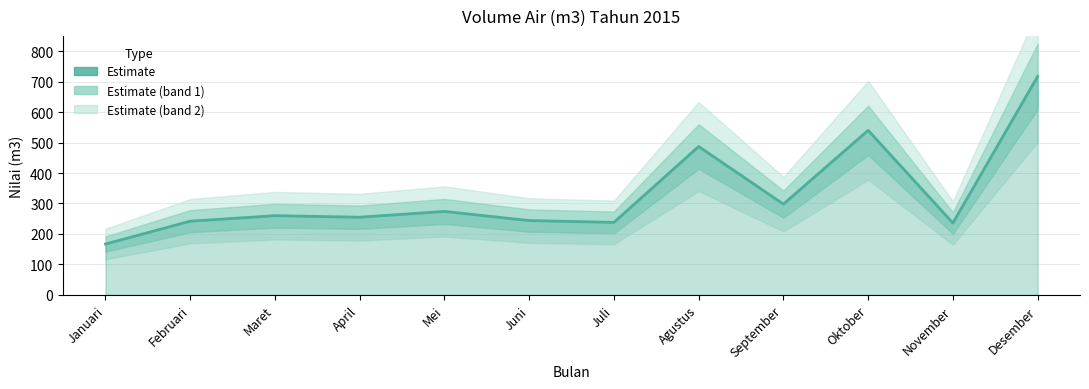

What position from the left is Desember?

12